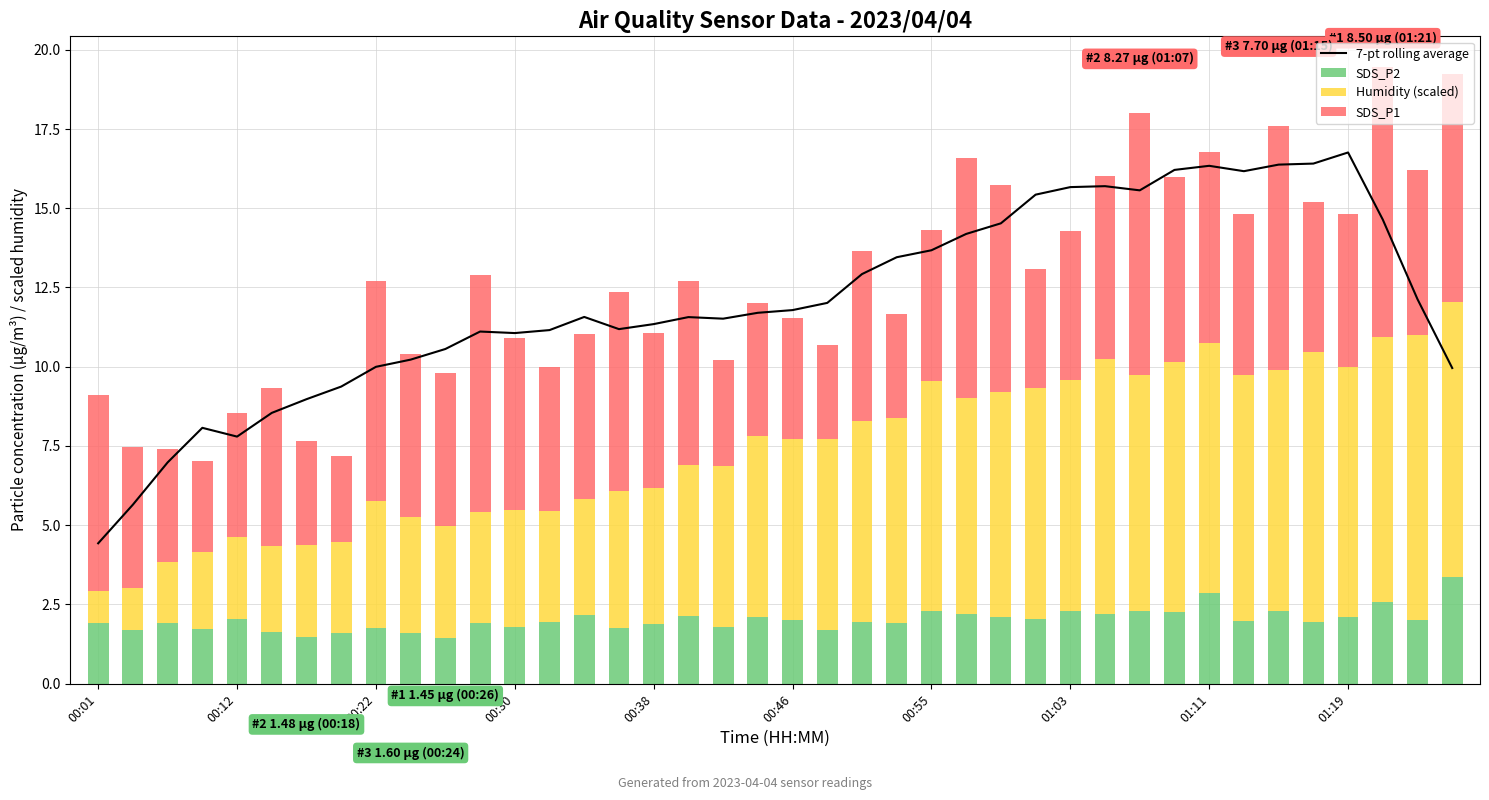

What is the greatest value displayed?

16.8